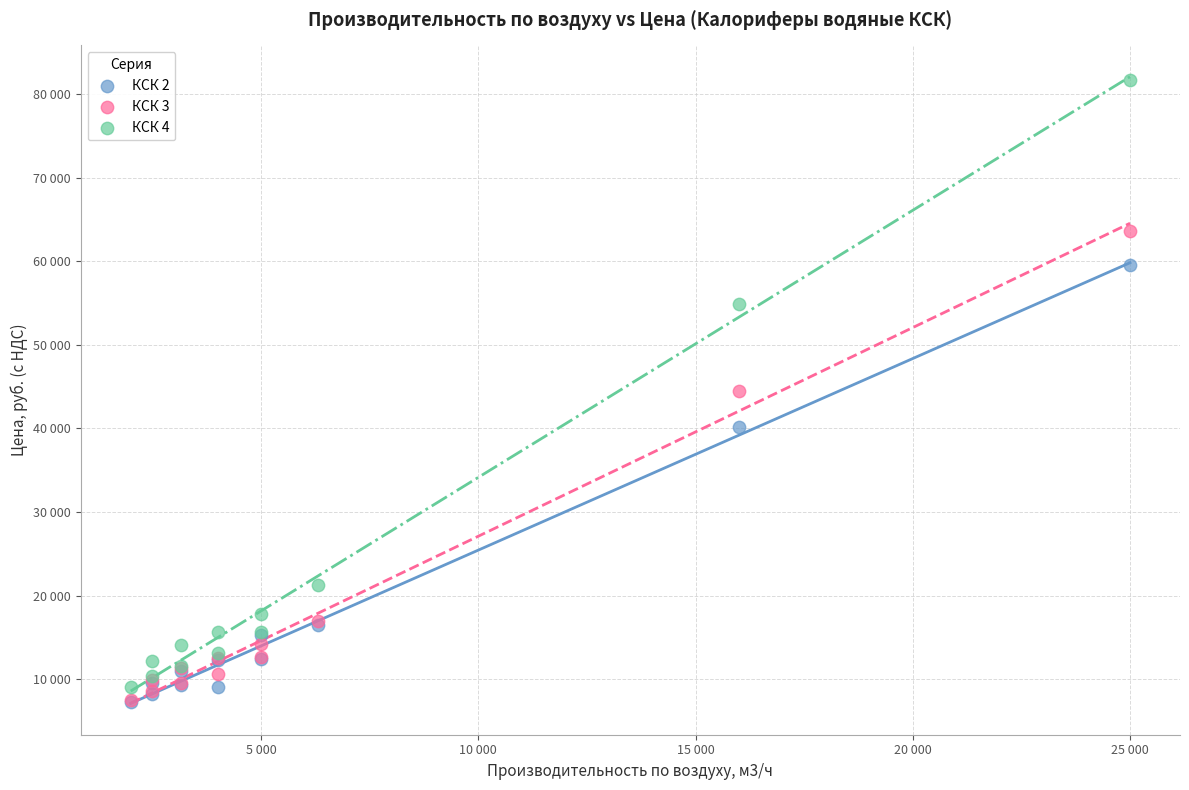

What are all the series names shown in the legend?

КСК 2, КСК 3, КСК 4